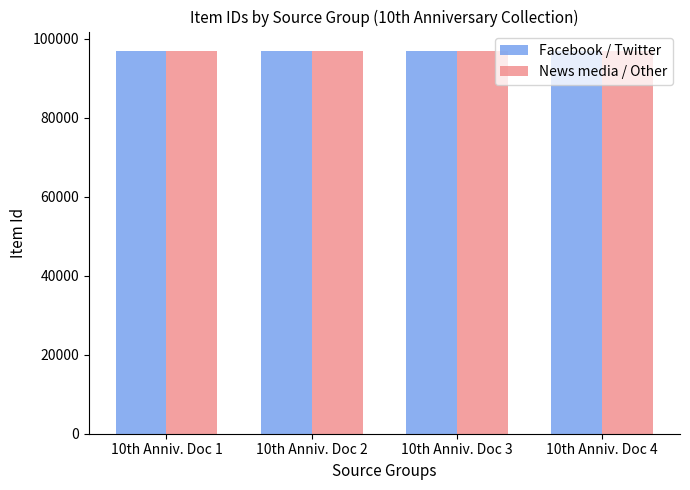

What are all the series names shown in the legend?

Facebook / Twitter, News media / Other